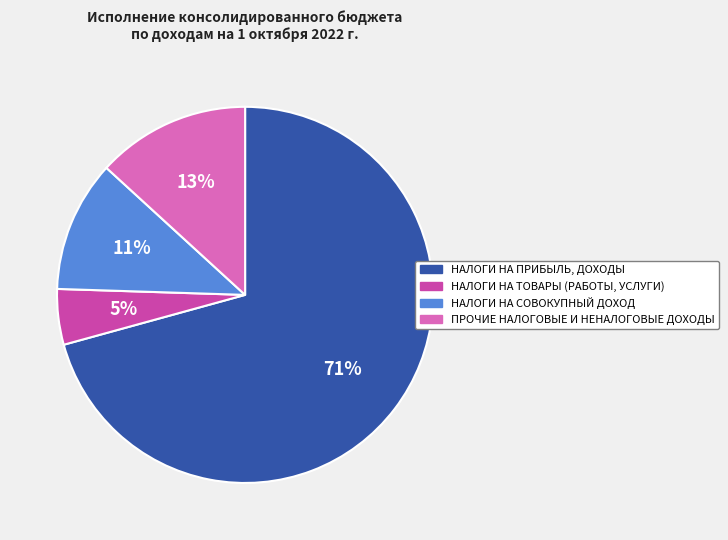

To the nearest percent, what is the difference between the largest and smallest slice percentages?

66%